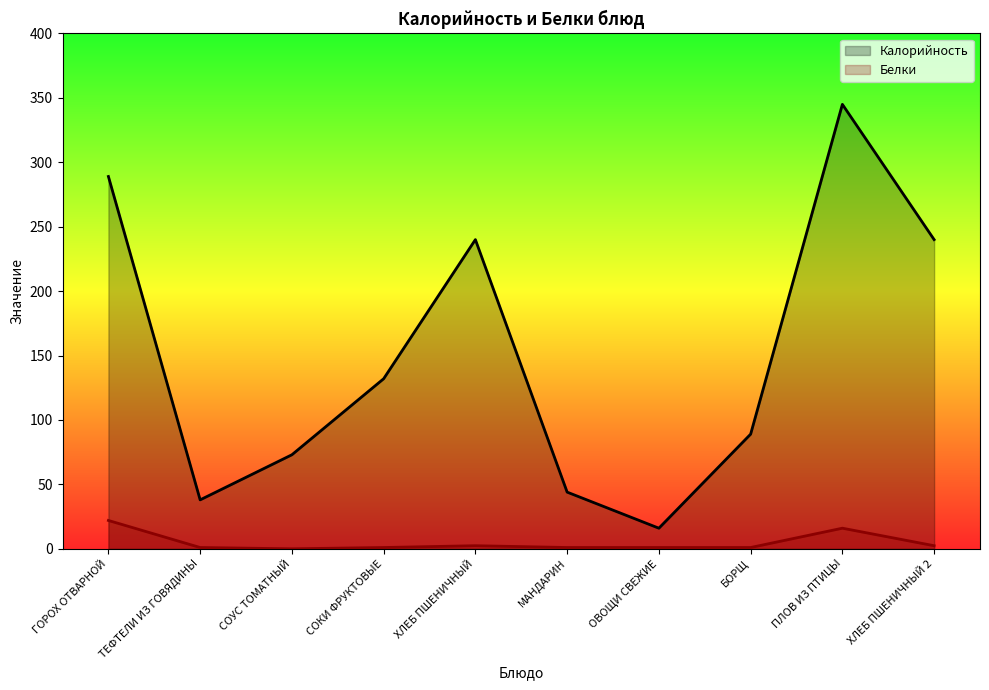

What is the difference between the maximum and minimum values in the Белки series?

22.0